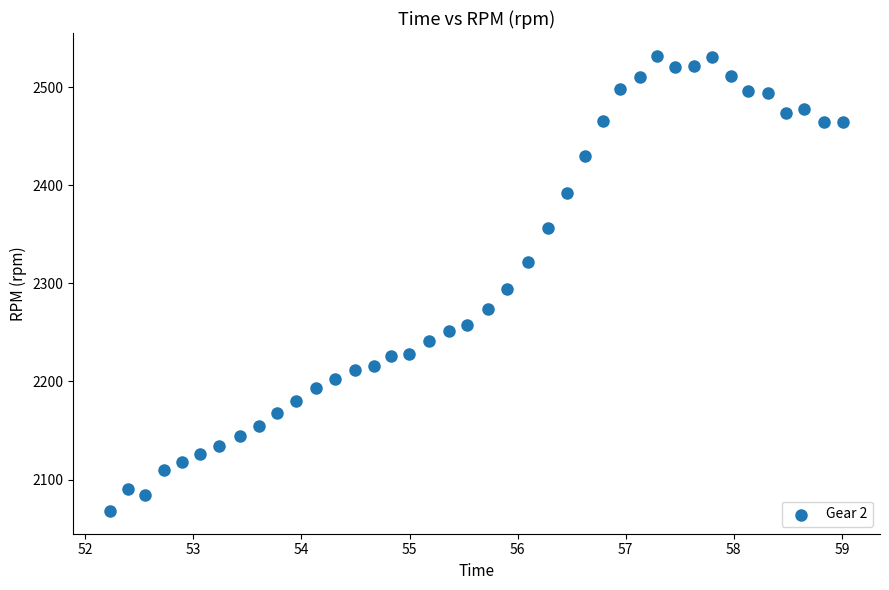

What is the range of Y values (max minus min)?

464